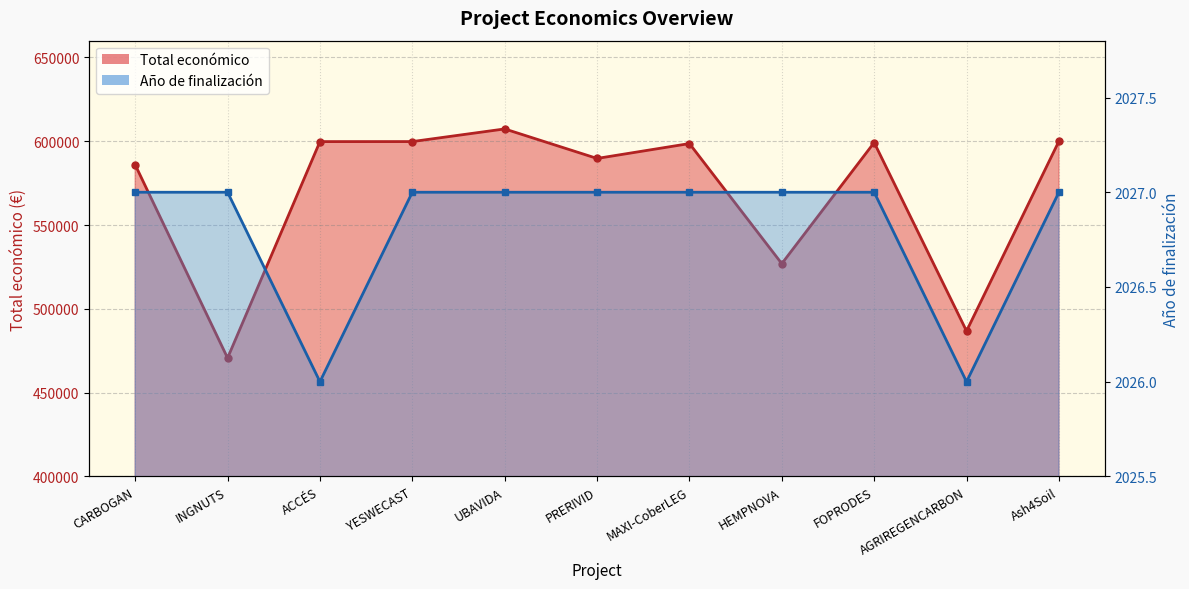

Reading left to right, transcribe all the data shown in this chart.

Total económico: CARBOGAN=585914	INGNUTS=470675	ACCÉS=599779	YESWECAST=599792	UBAVIDA=607342	PRERIVID=589731	MAXI-CoberLEG=598609	HEMPNOVA=526962	FOPRODES=599211	AGRIREGENCARBON=486756	Ash4Soil=600000
Año de finalización: CARBOGAN=2027	INGNUTS=2027	ACCÉS=2026	YESWECAST=2027	UBAVIDA=2027	PRERIVID=2027	MAXI-CoberLEG=2027	HEMPNOVA=2027	FOPRODES=2027	AGRIREGENCARBON=2026	Ash4Soil=2027